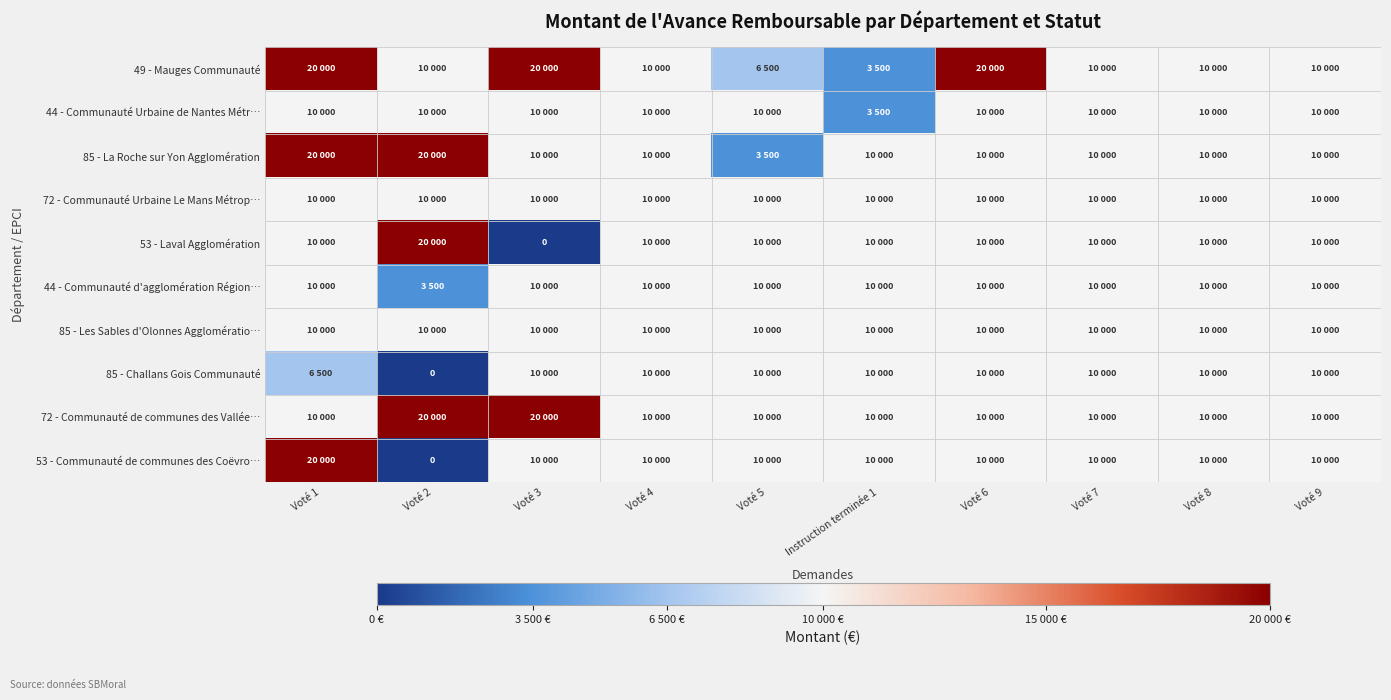

What value does the 44 - Communauté Urbaine de Nantes Métr… series have at Voté 7, to the nearest 10?

10000